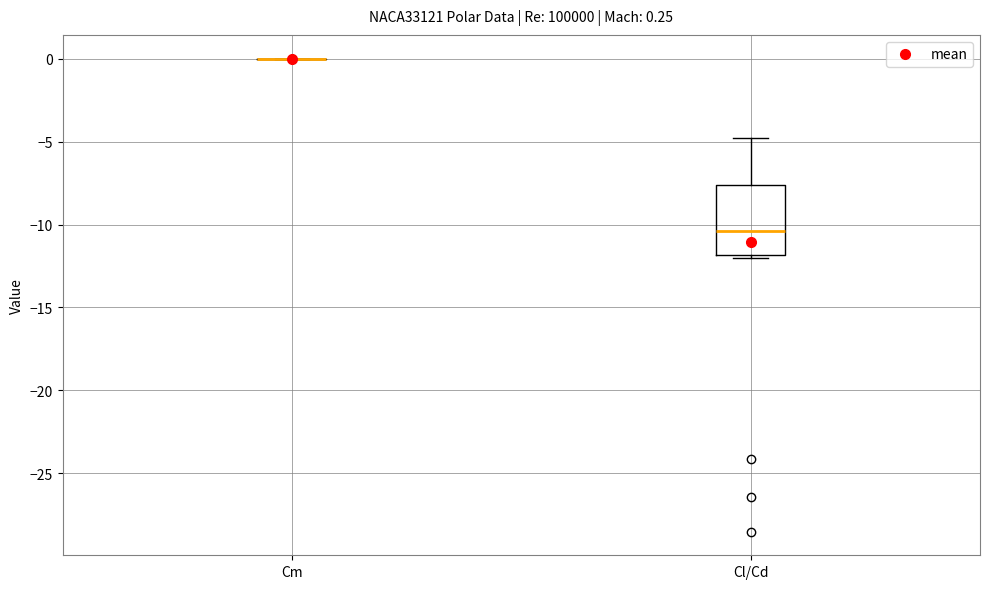

Comparing the boxes themselves (not the whiskers), which one is the tallest?

Cl/Cd